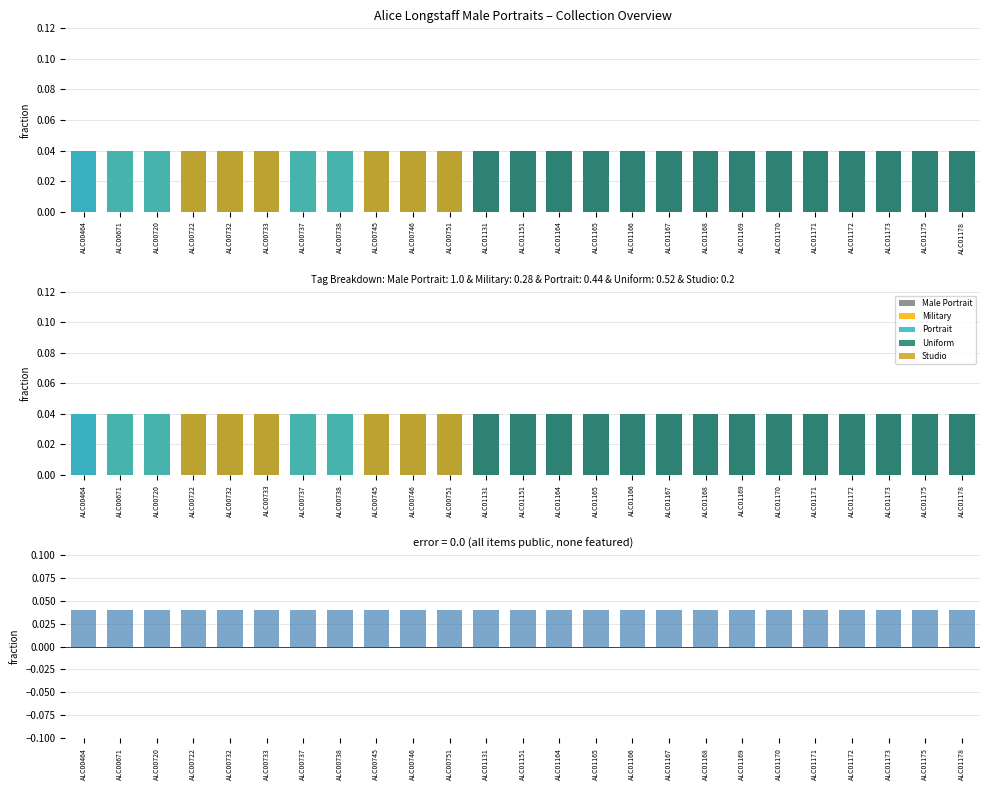

True or false: public - featured has a value of 0.1 at ALC01171.

False